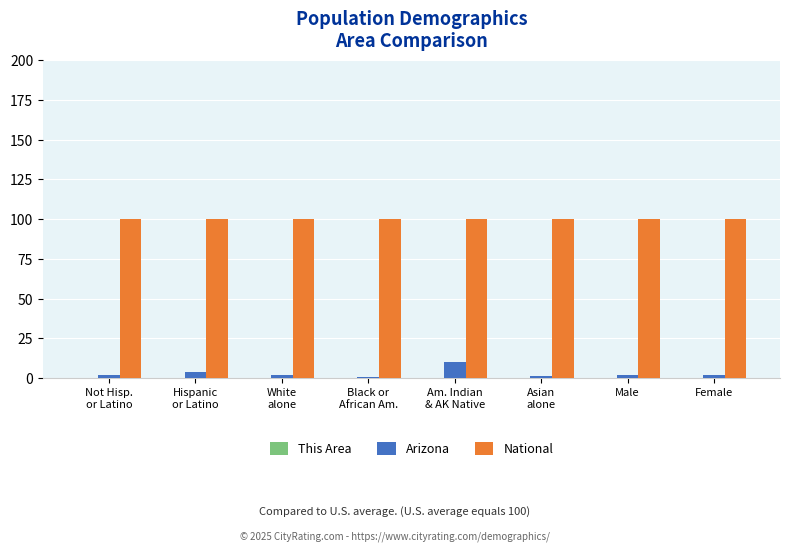

Is it true that National equals 100.0 at Male?

True